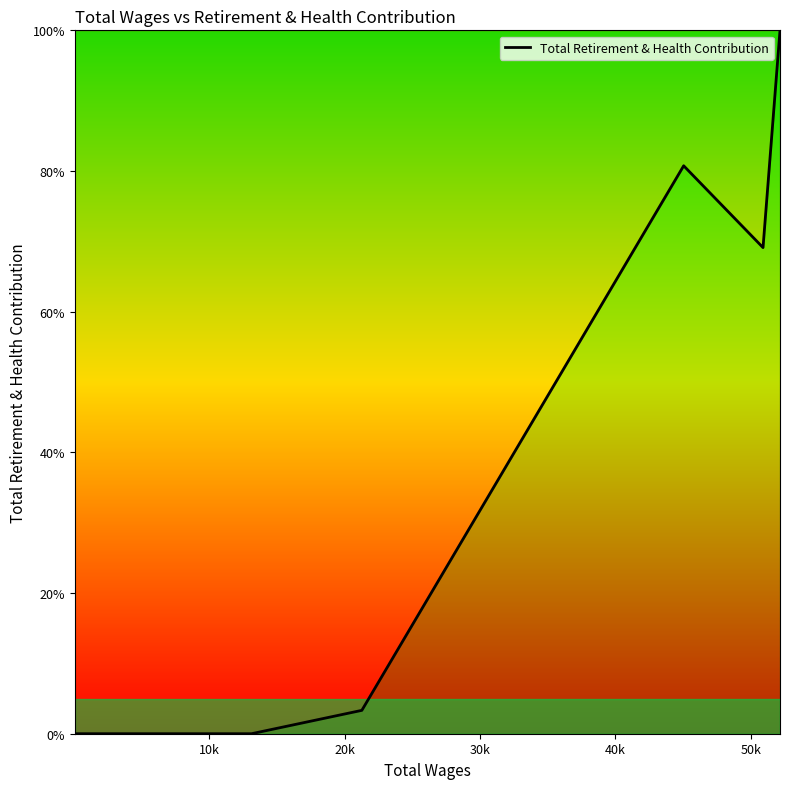

What is the maximum value shown in the chart?

100.0